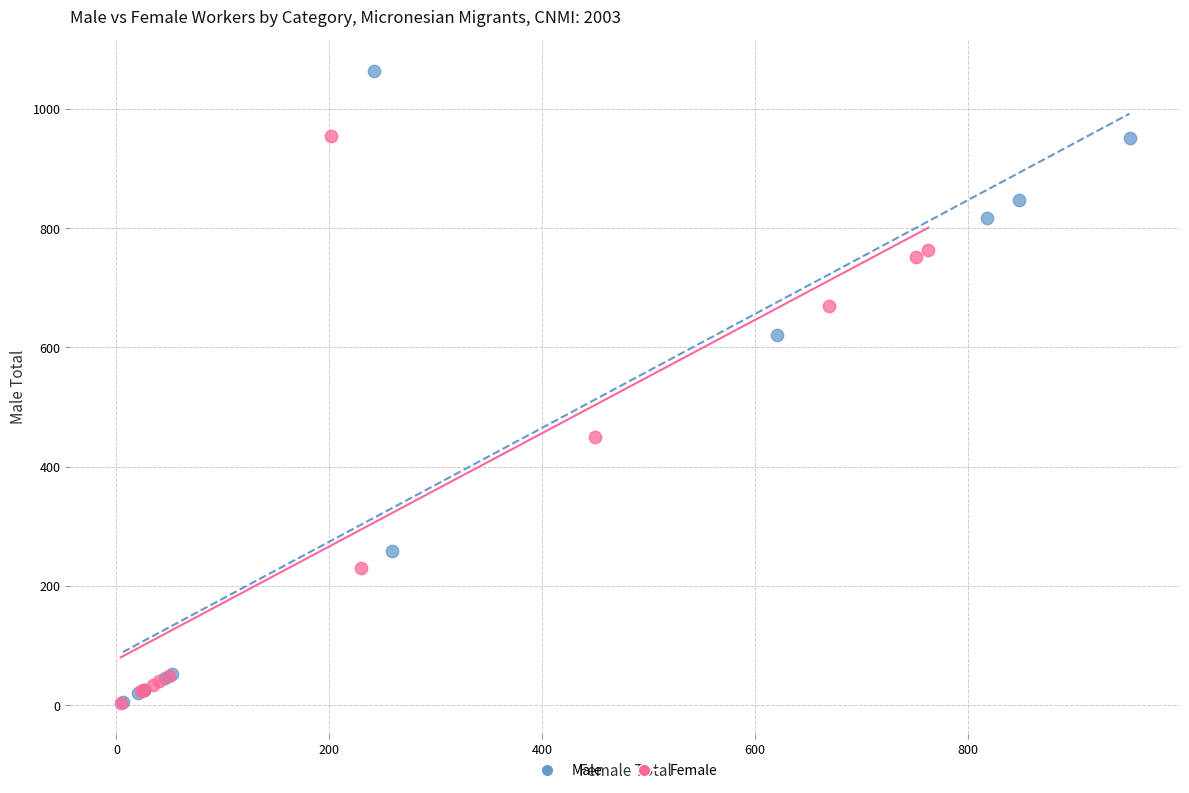

Which series has the largest Y range (max minus min)?

Male